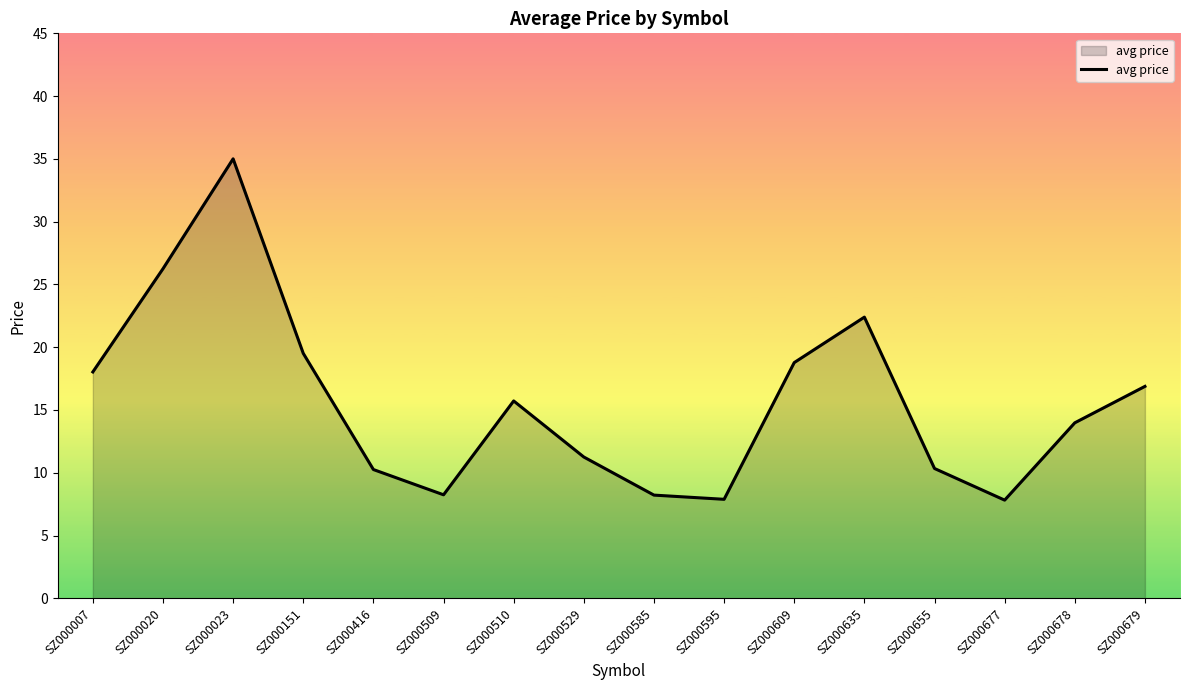

What is the difference between the maximum and minimum values?

27.2